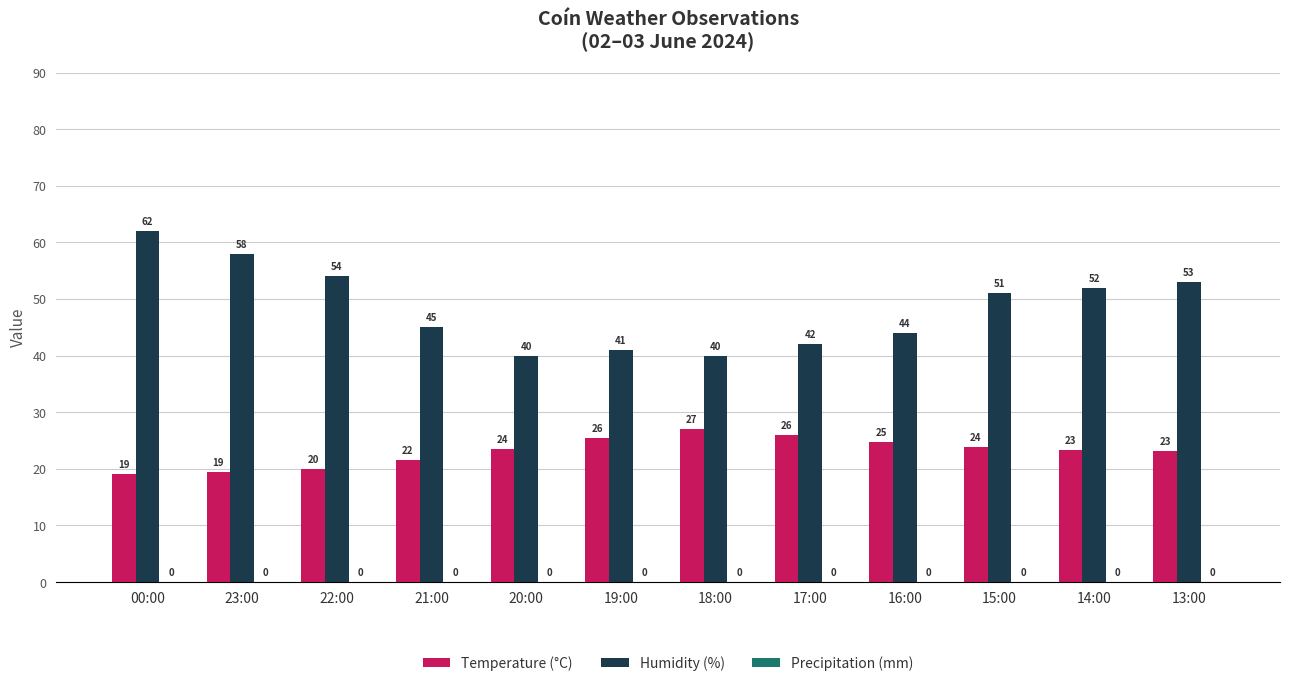

List the series in order of their peak value, highest first.

Humidity (%), Temperature (°C)